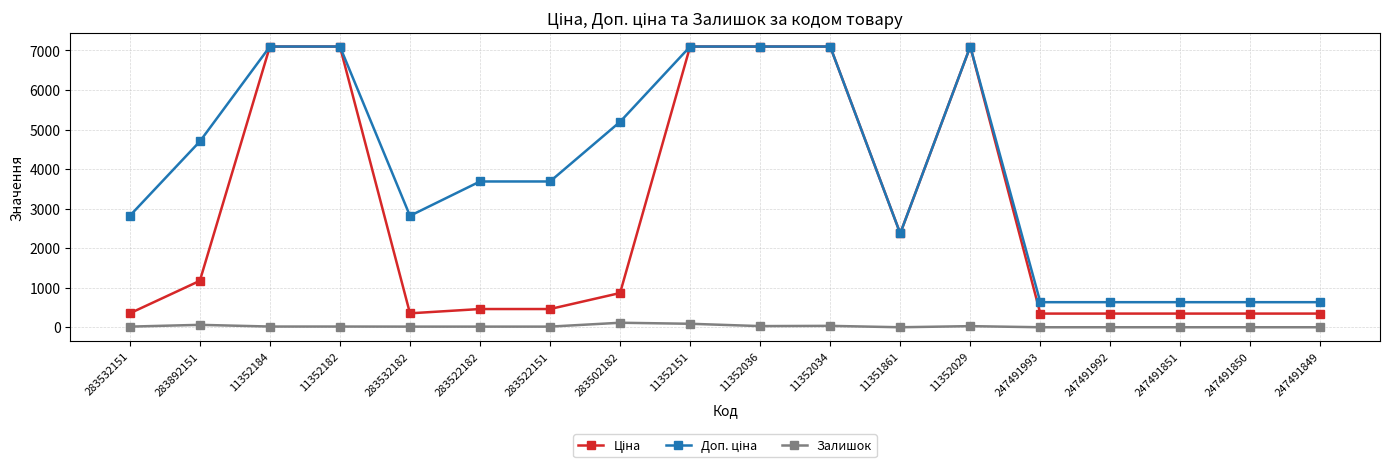

What is the greatest value displayed?

7098.8